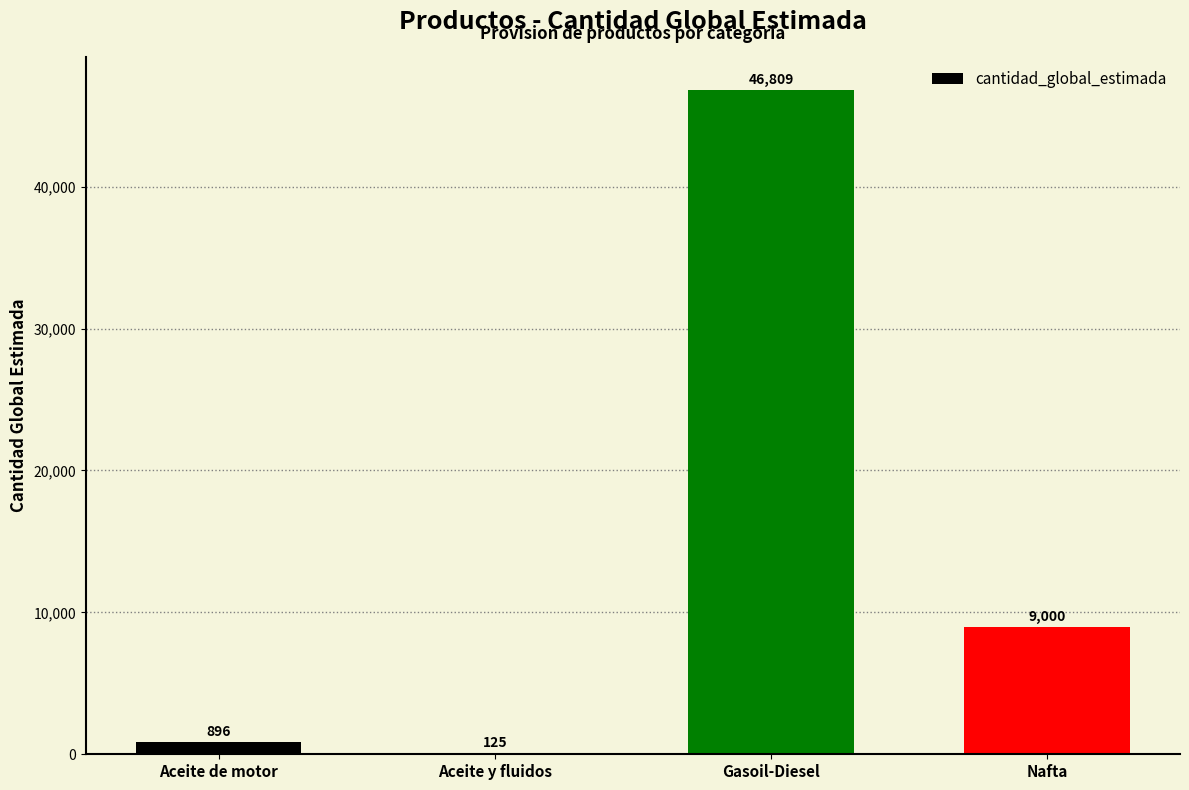

The value at Nafta is 9000.0. True or false?

True